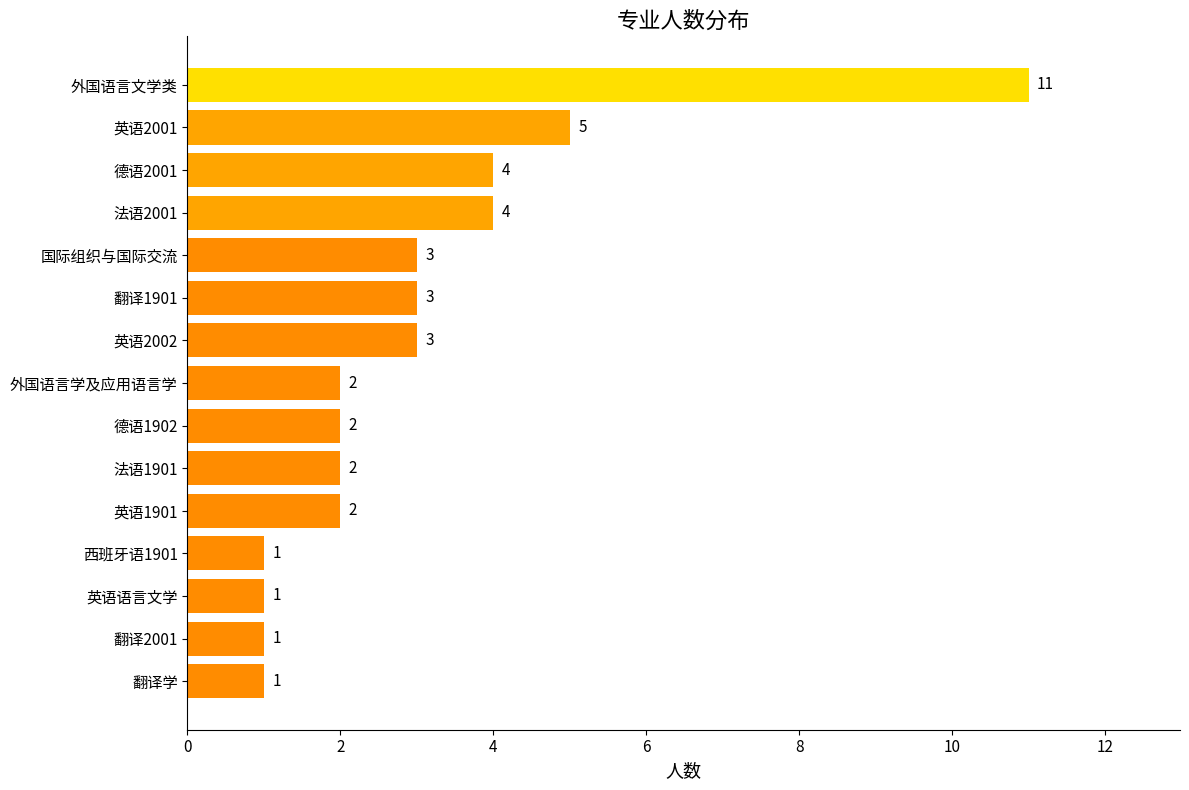

Reading top to bottom, transcribe all the data shown in this chart.

11	5	4	4	3	3	3	2	2	2	2	1	1	1	1